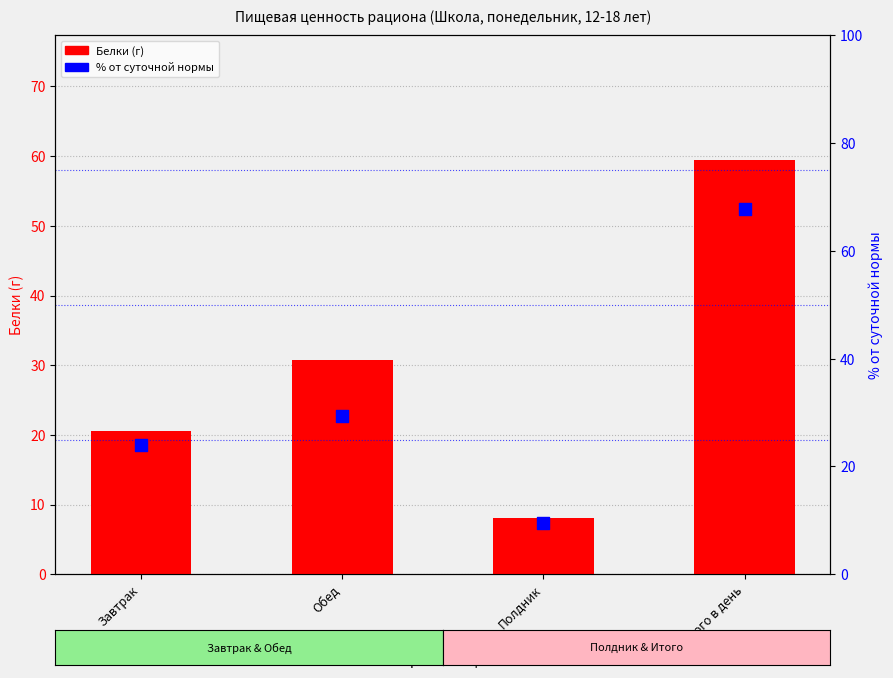

Which series contains the highest Y value?

% от суточной нормы